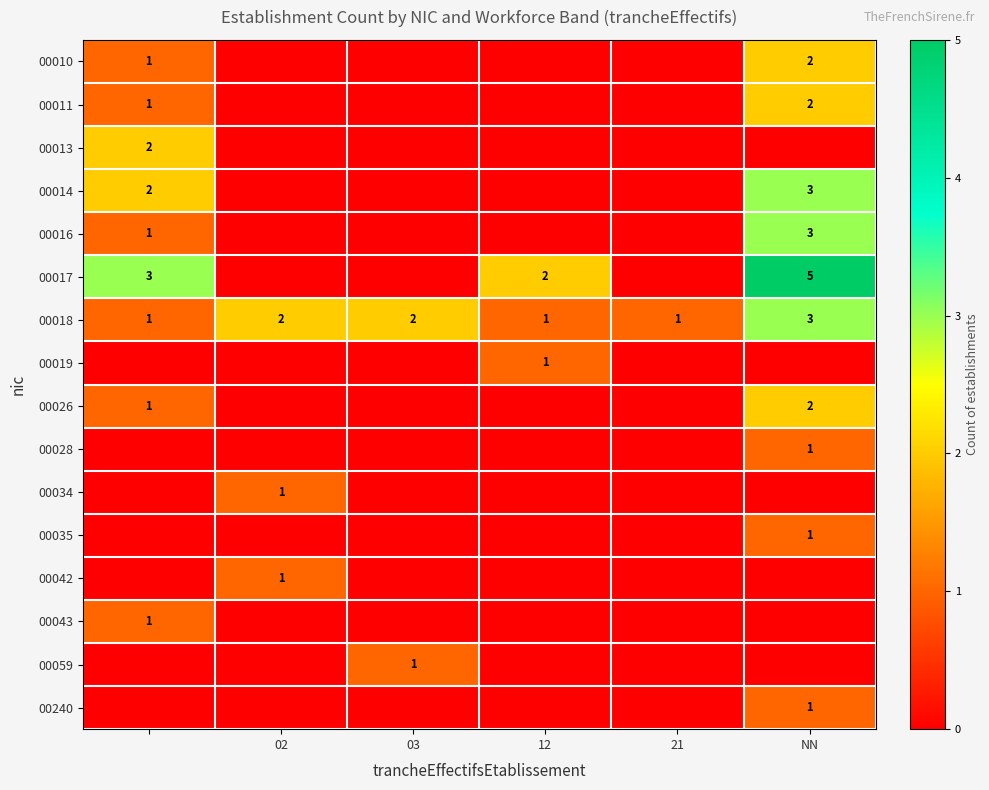

The 00059 series shows 1 at 03. True or false?

True